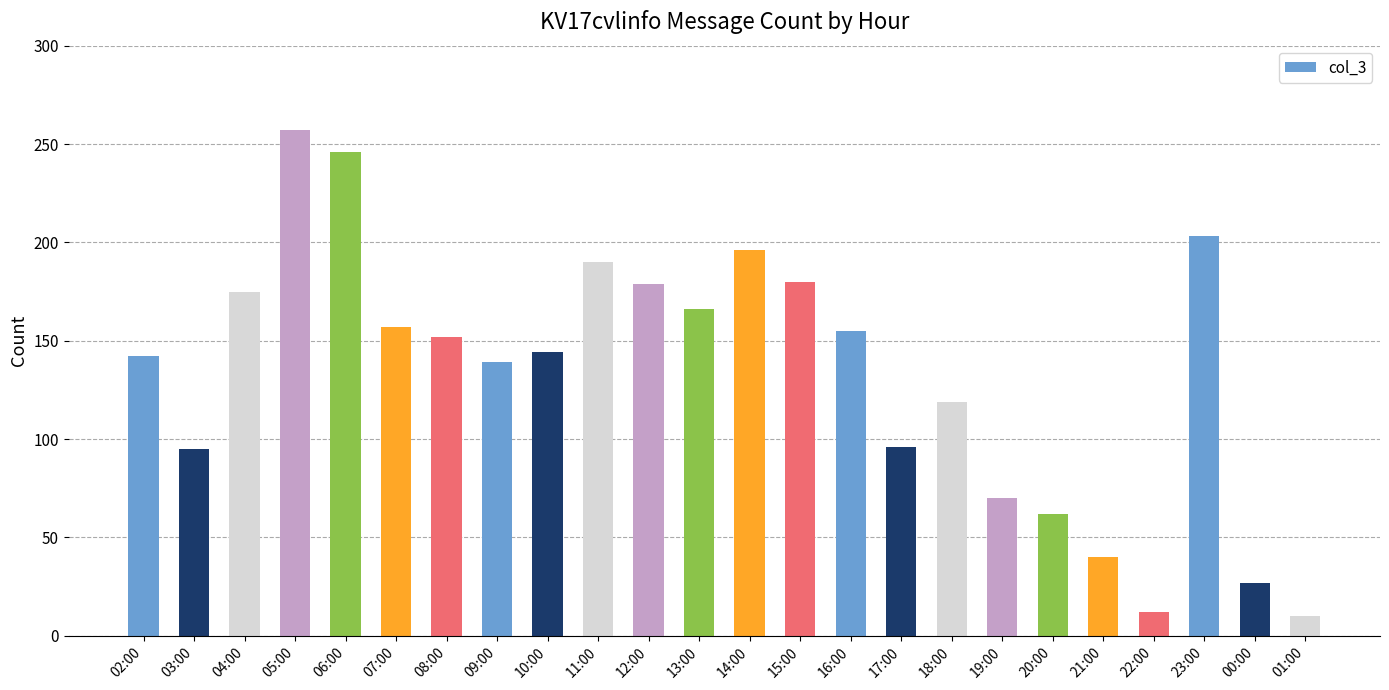

What is the difference between the second highest and minimum values?

236